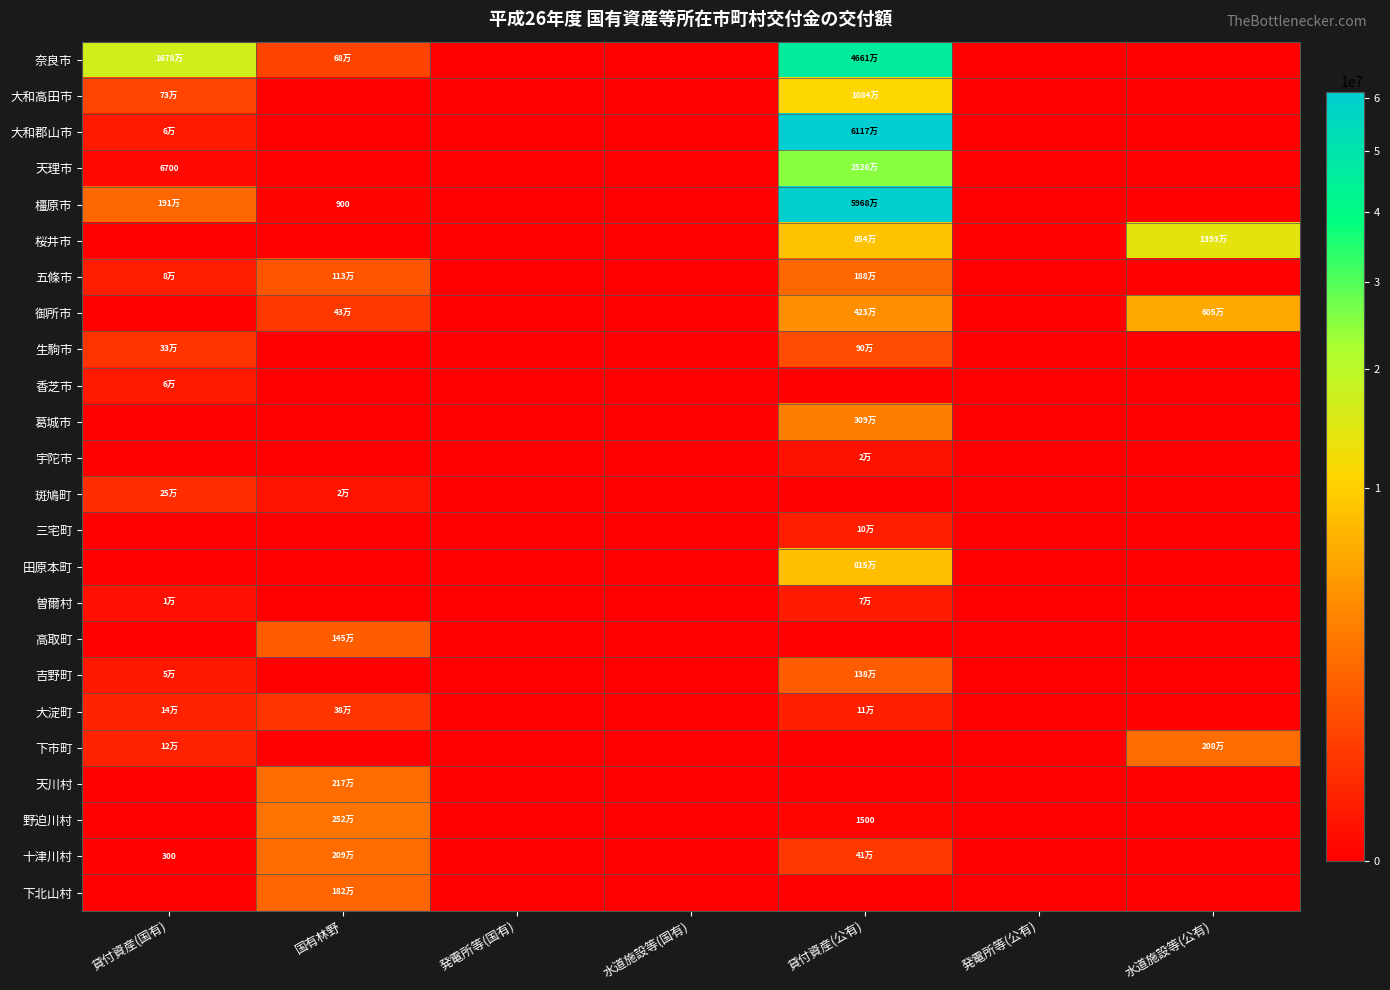

How many categories are shown in the chart?

7